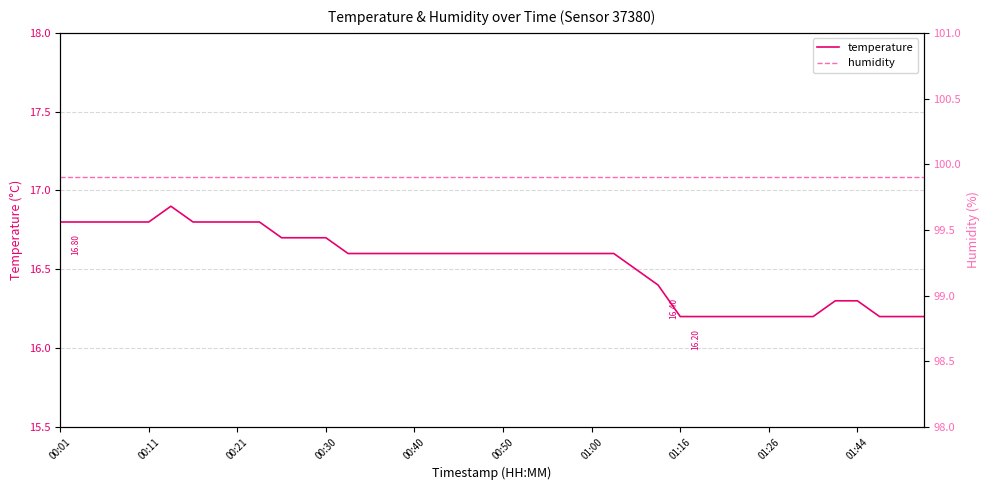

Which category has the lowest value across all series?

01:16